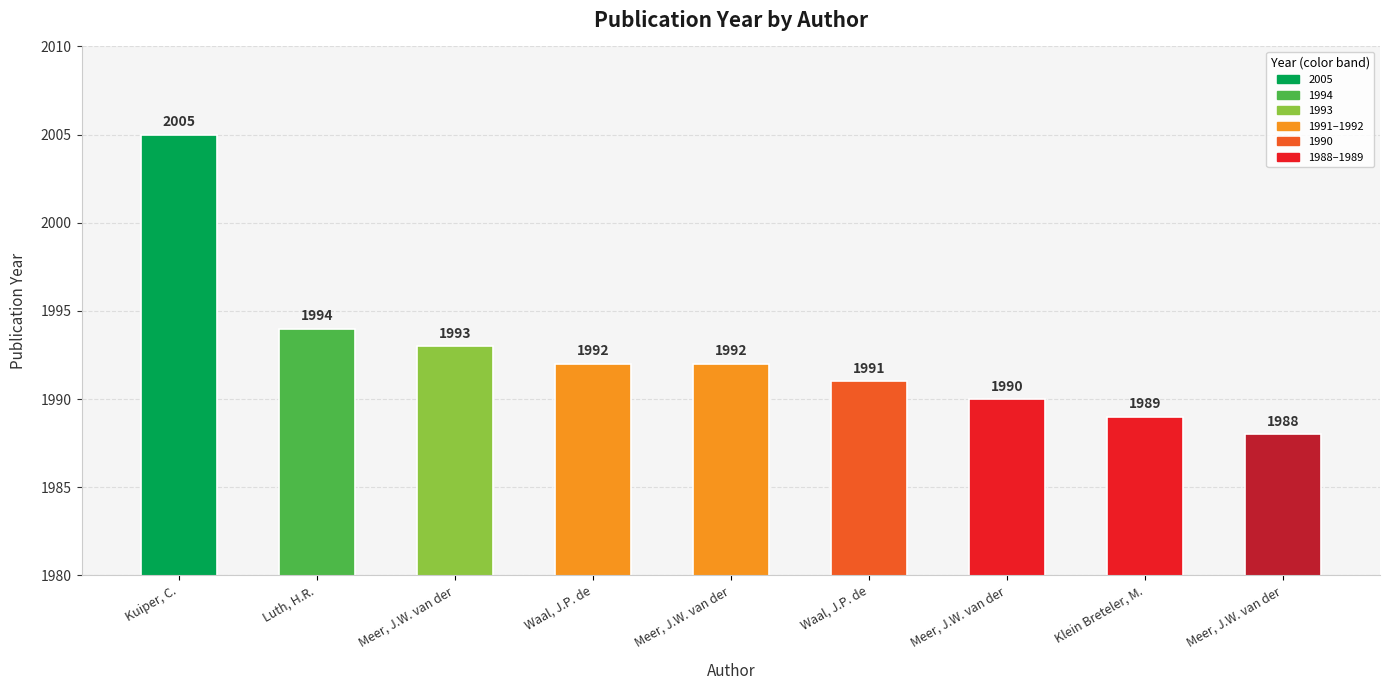

How many categories are shown in the chart?

9